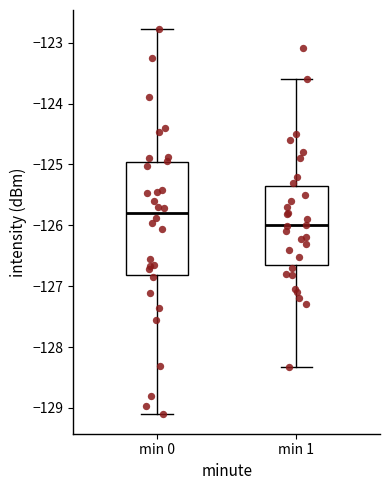

Which box is the tallest, from its lower edge to its upper edge?

min 0